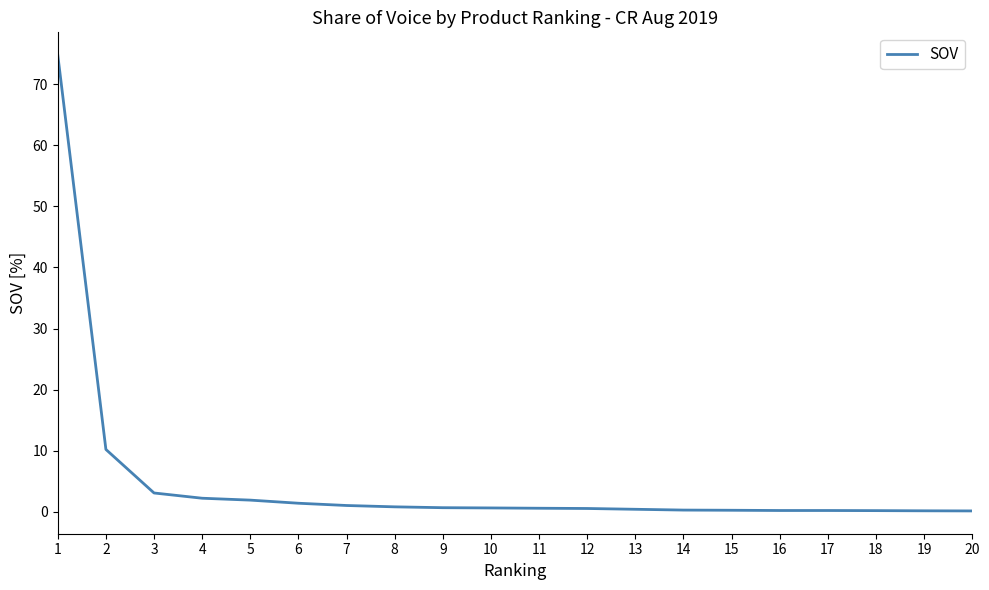

True or false: the data shows 0.2 at 17.

True